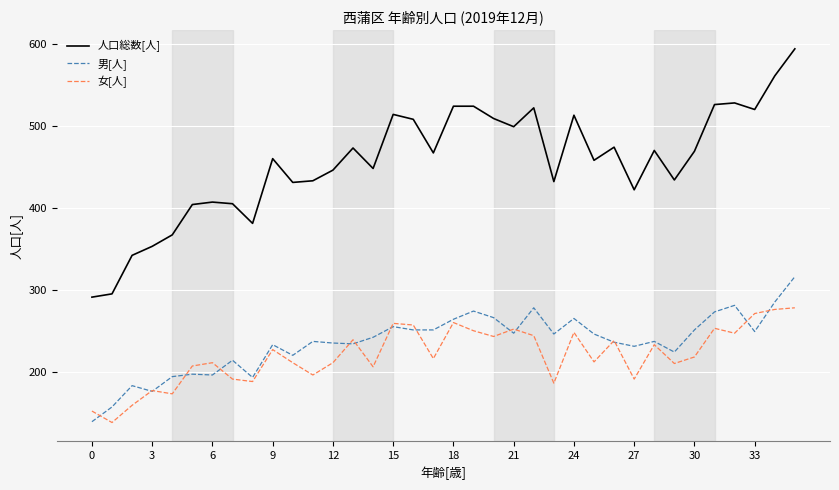

What is the difference between the maximum and minimum values in the 女[人] series?

140